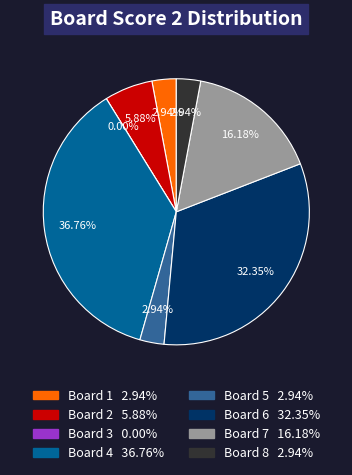

True or false: Board 2 accounts for 1% of the total.

False